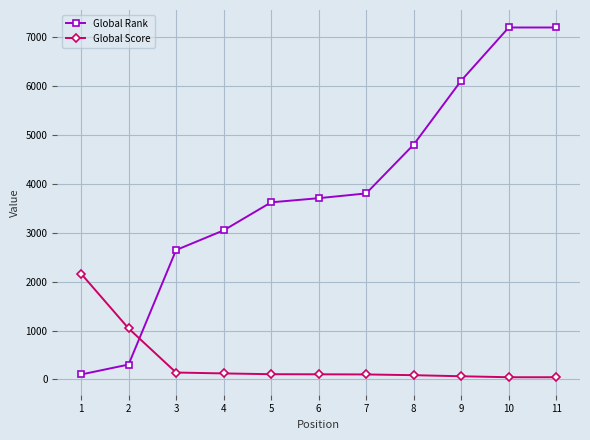

List the series in order of their overall mean, highest first.

Global Rank, Global Score